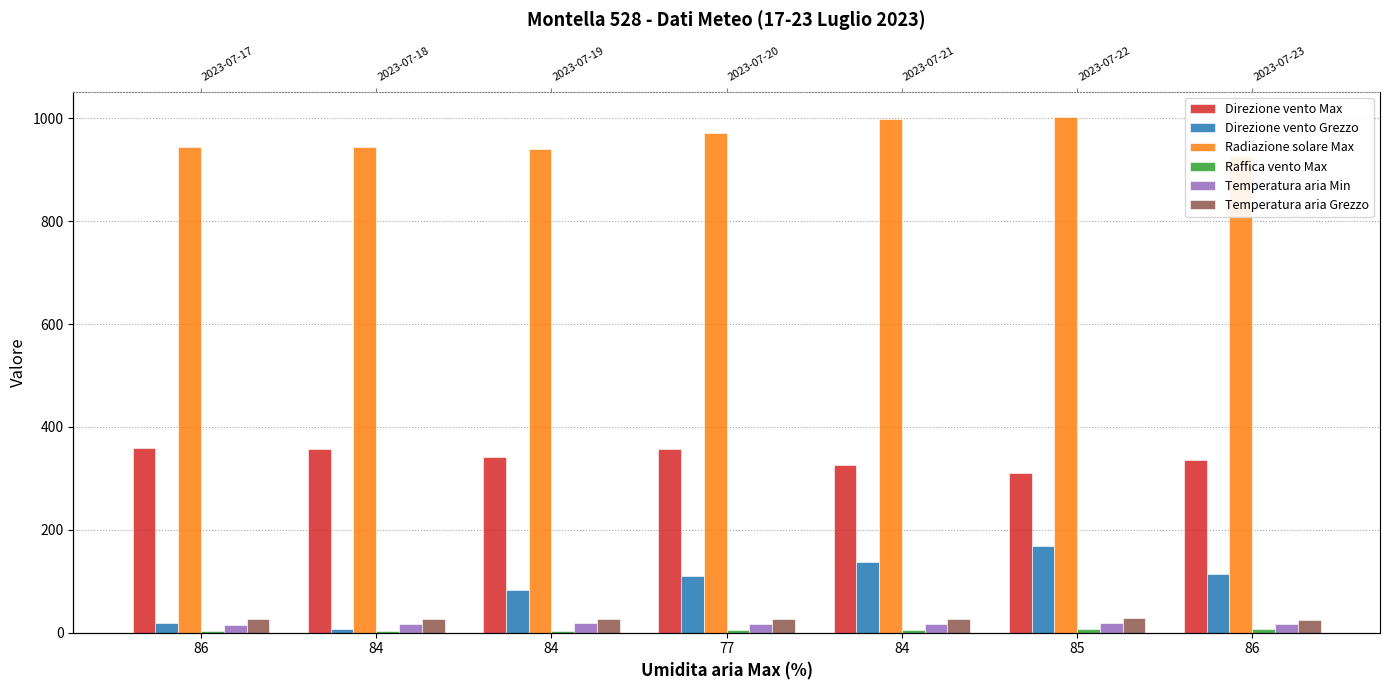

What is the minimum value shown in the chart?

3.5